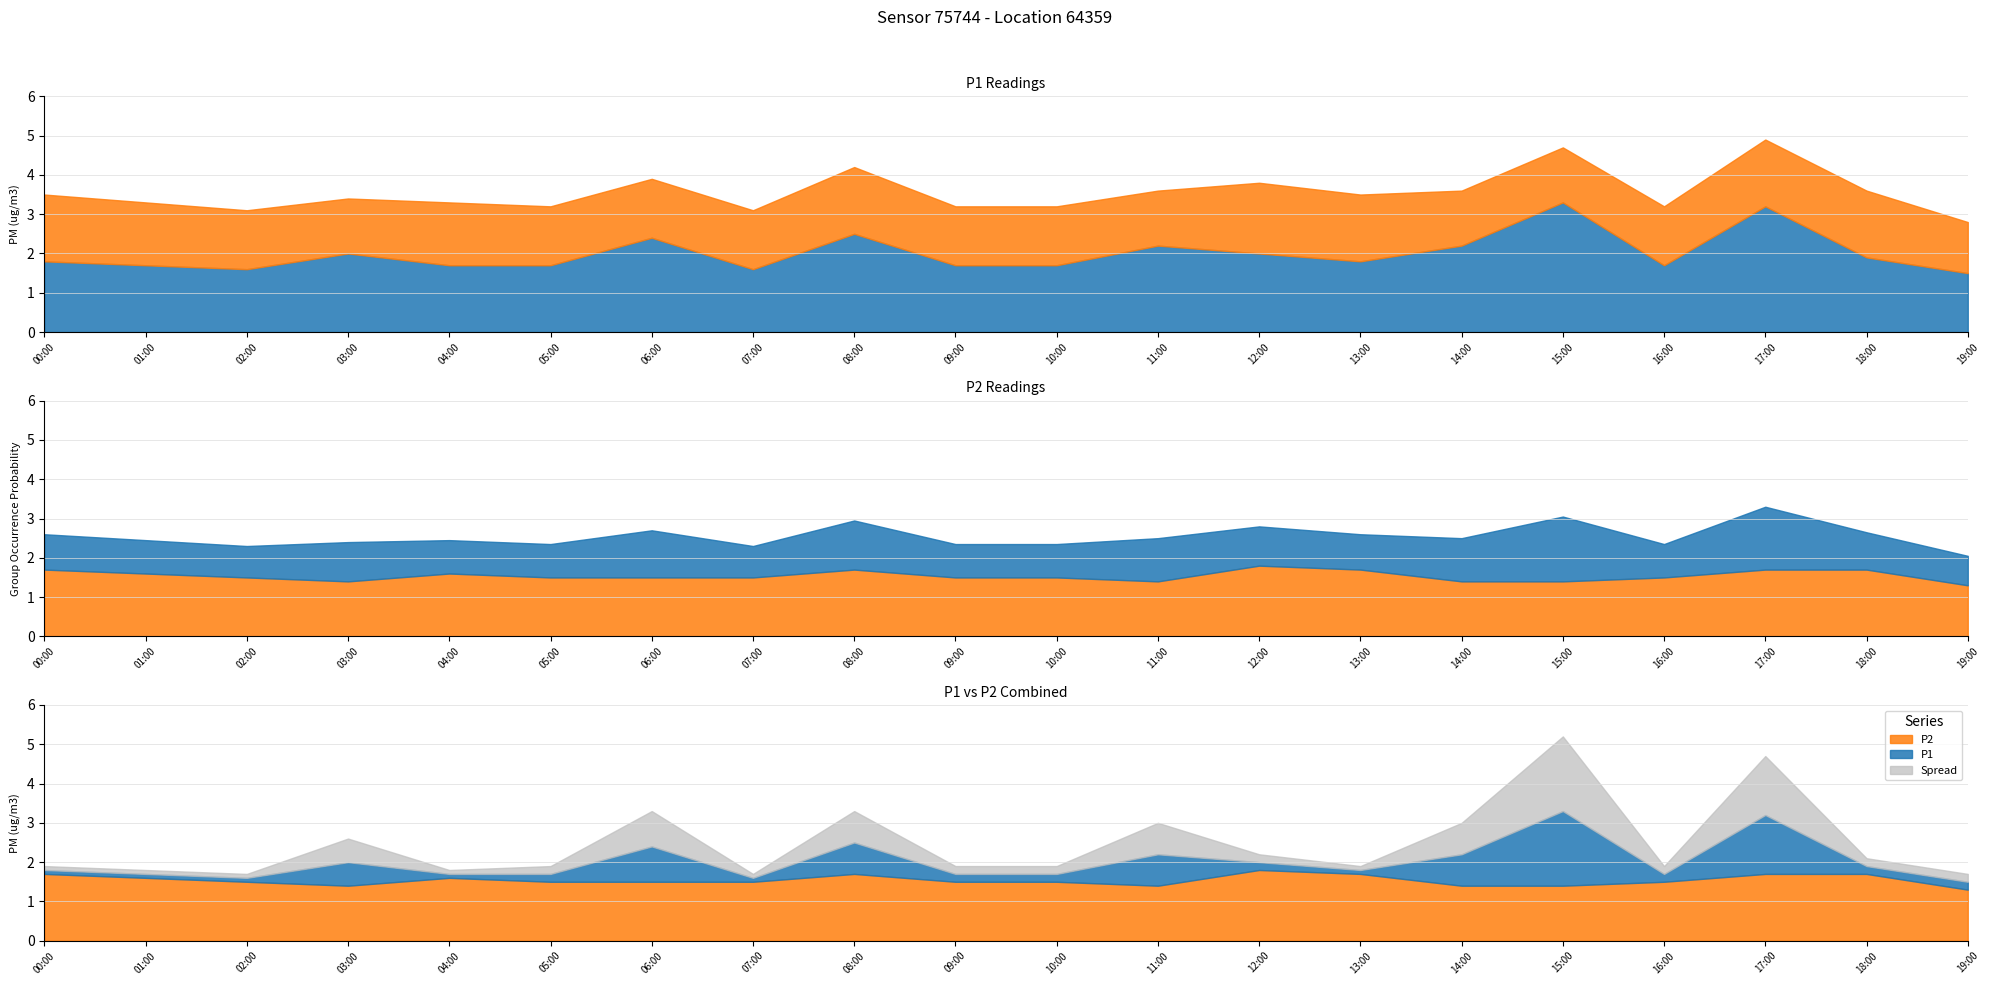

In P1, how many points are higher than both neighbors (excluding endpoints)?

6